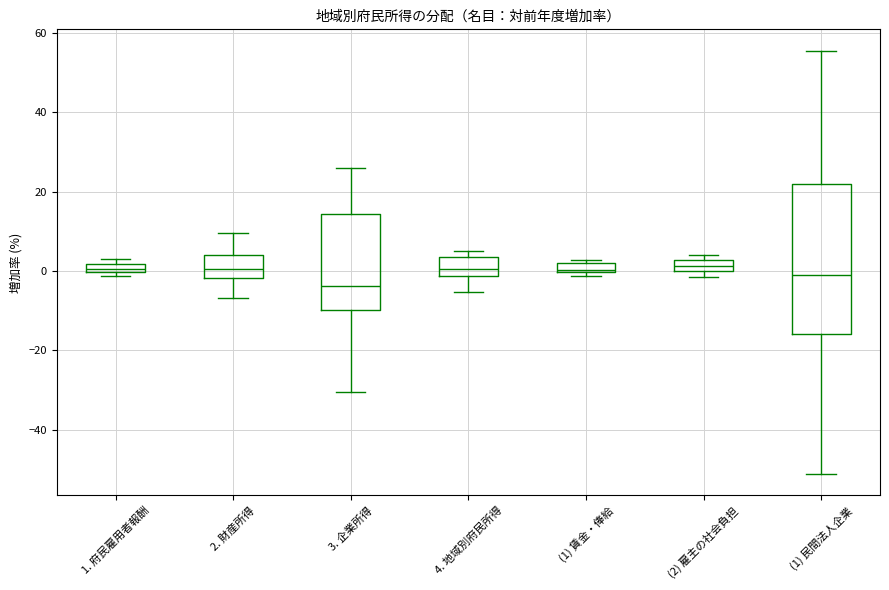

Where does the median line of the box for 3. 企業所得 sit on the y-axis? The values are not printed on the chart, so give them approximately, as read against the axis.

-4